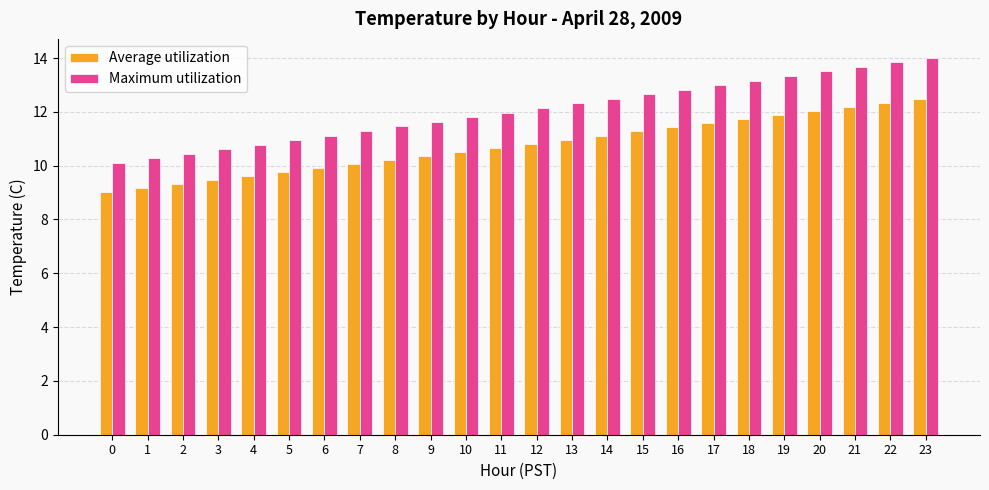

The Average utilization series shows 11.7 at 18. True or false?

True